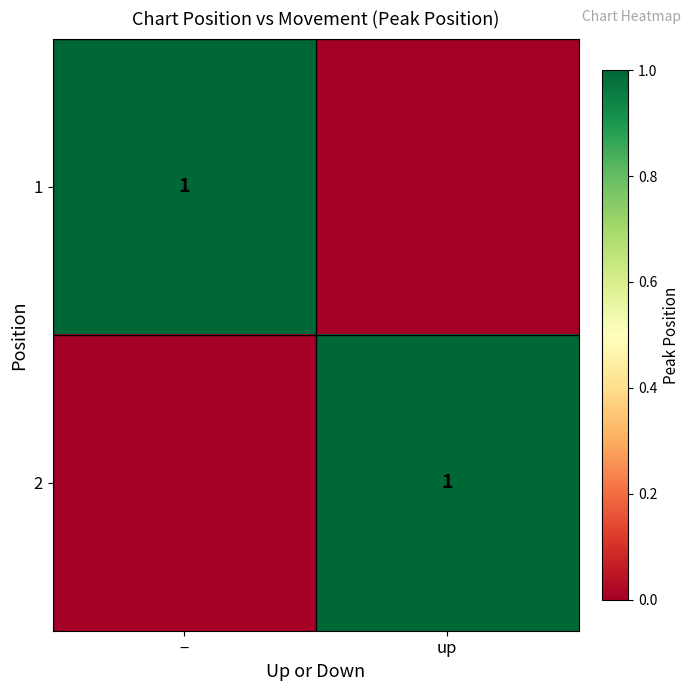

Is it true that 2 equals 1 at up?

True